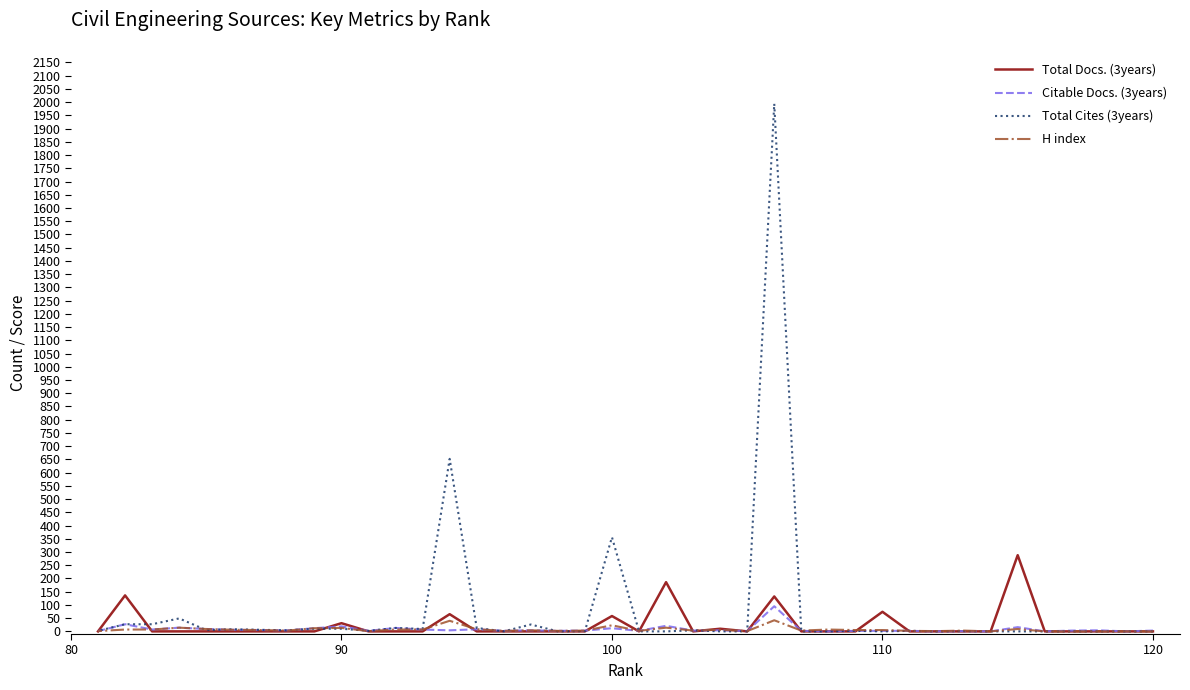

What is the highest value of the H index series?

42